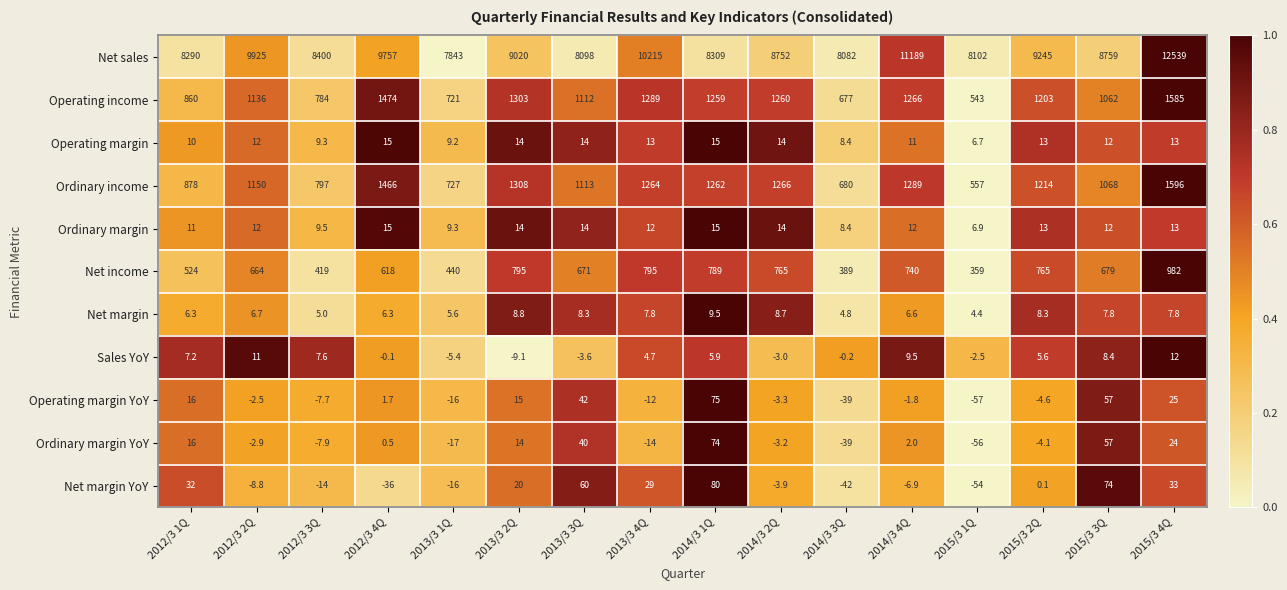

True or false: Ordinary margin has a value of 18.0 at 2012/3 2Q.

False